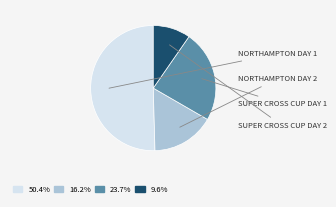

Is there any slice that represents more than half of the pie?

Yes